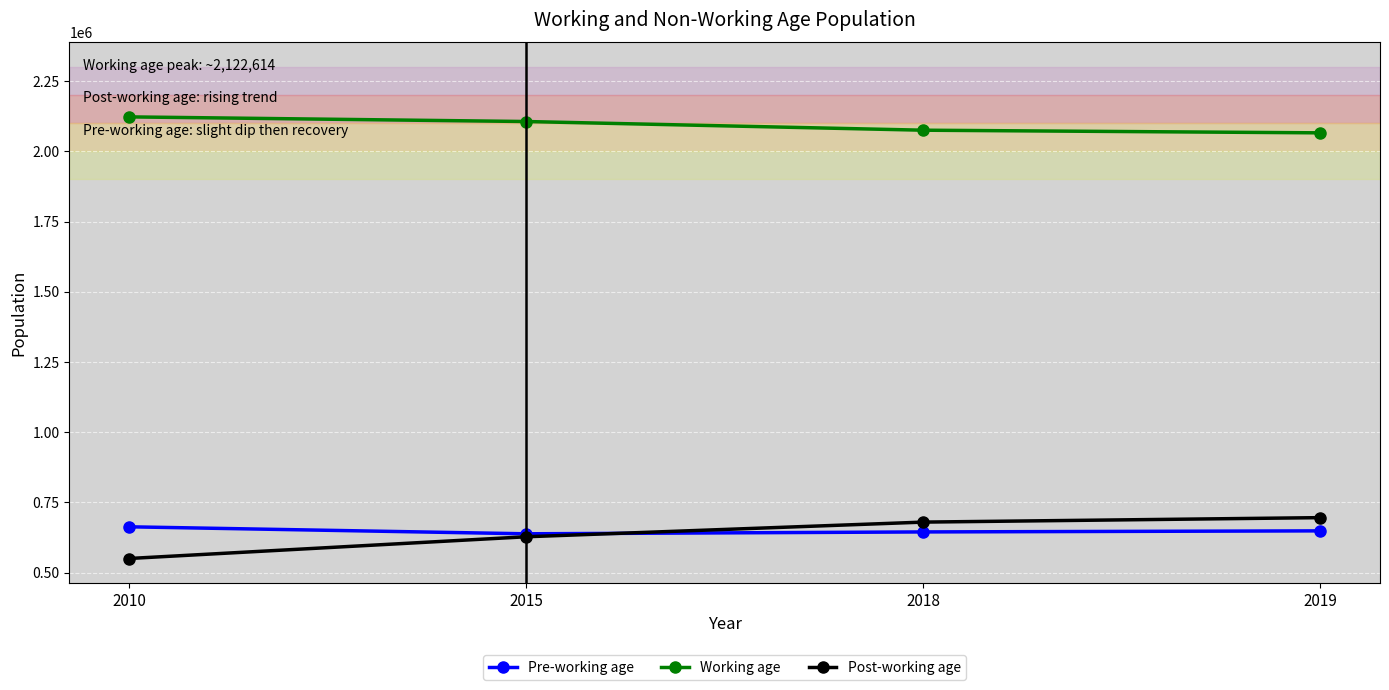

True or false: Pre-working age and Post-working age cross at least once.

True